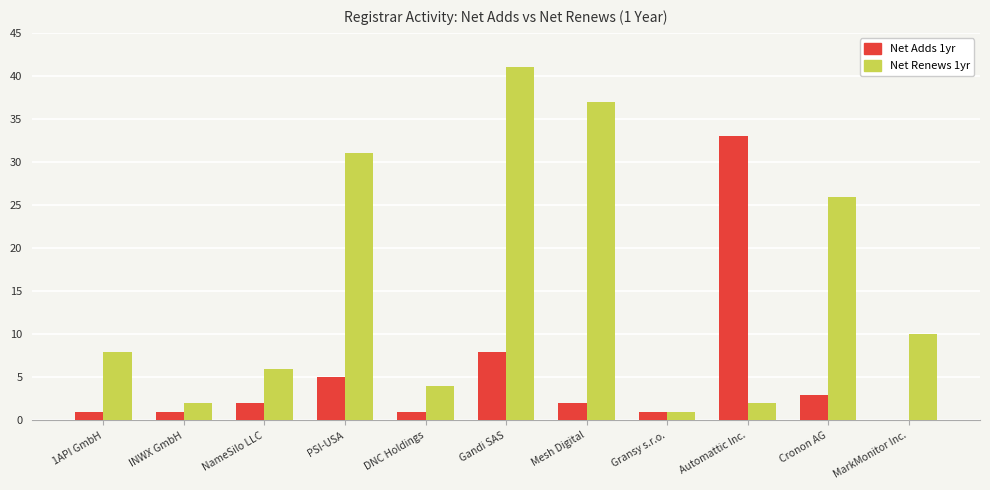

Reading left to right, list all the values displayed in this chart.

Net Adds 1yr: 1API GmbH=1	INWX GmbH=1	NameSilo LLC=2	PSI-USA=5	DNC Holdings=1	Gandi SAS=8	Mesh Digital=2	Gransy s.r.o.=1	Automattic Inc.=33	Cronon AG=3	MarkMonitor Inc.=0
Net Renews 1yr: 1API GmbH=8	INWX GmbH=2	NameSilo LLC=6	PSI-USA=31	DNC Holdings=4	Gandi SAS=41	Mesh Digital=37	Gransy s.r.o.=1	Automattic Inc.=2	Cronon AG=26	MarkMonitor Inc.=10